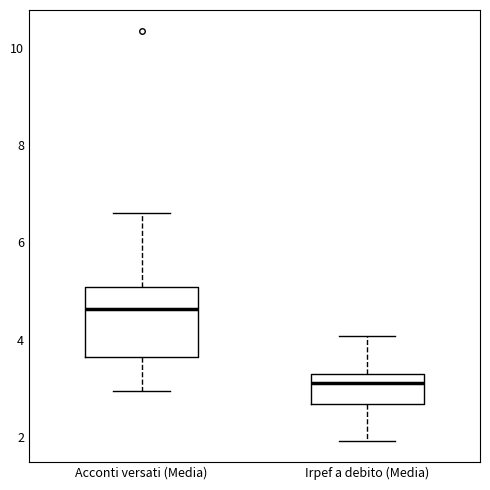

Which box has the highest median line?

Acconti versati (Media)